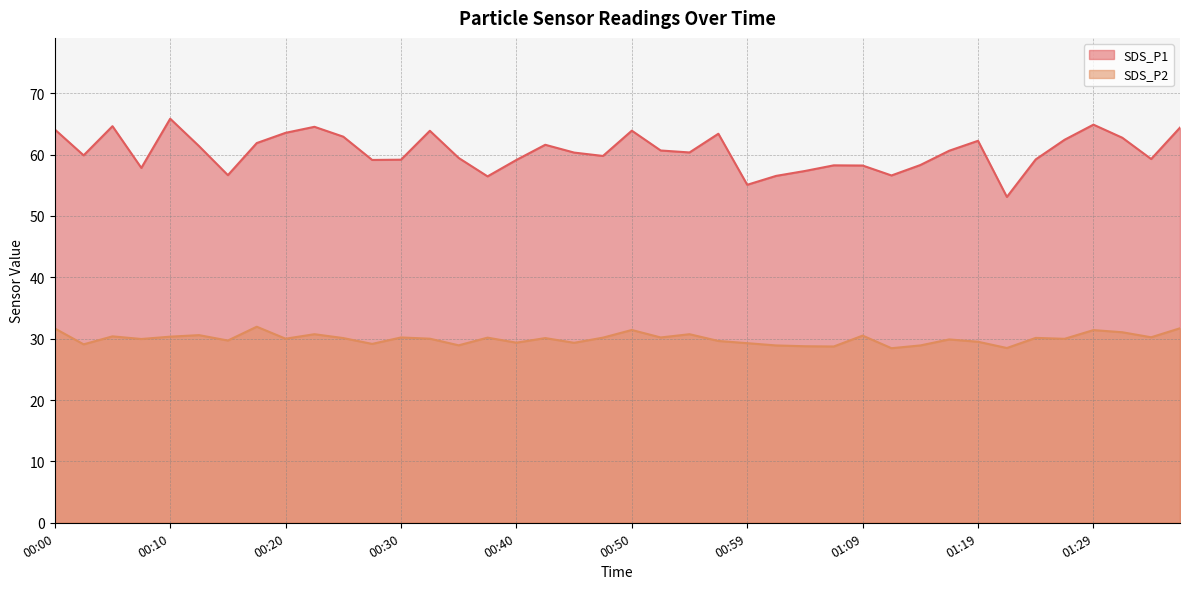

Count the number of categories in the chart.

40